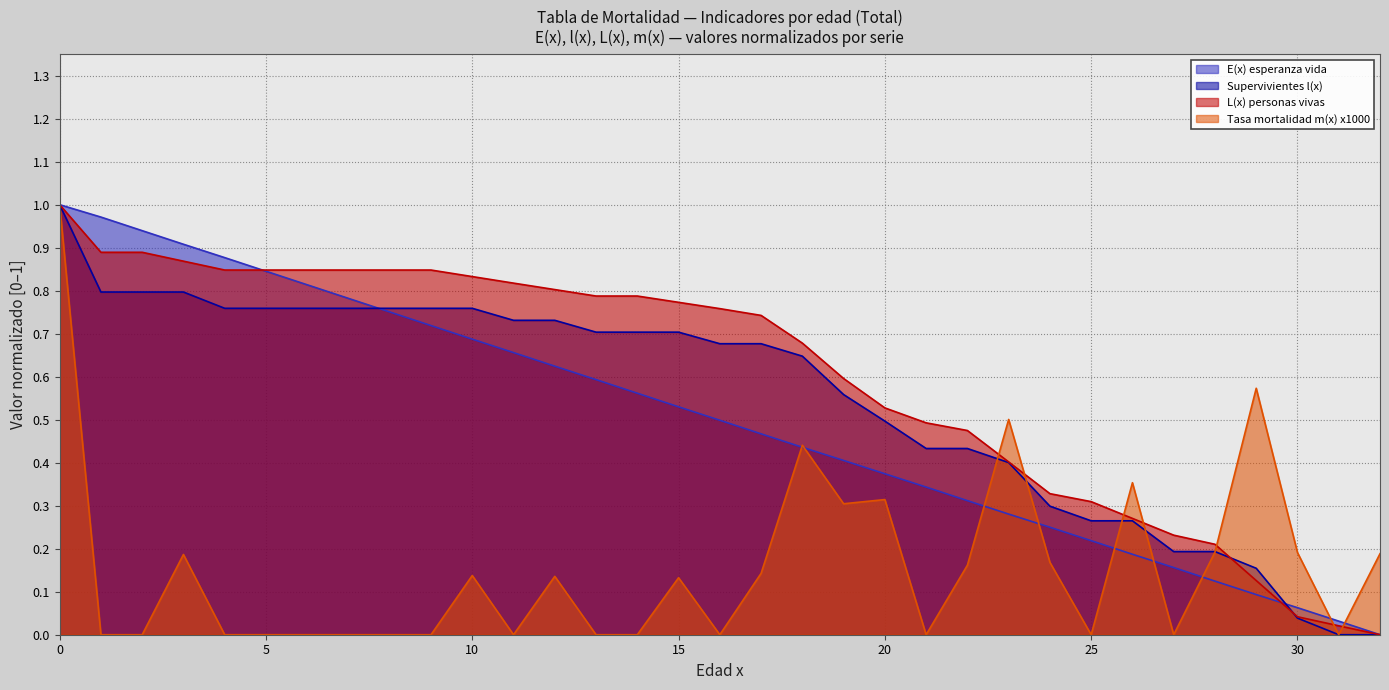

What is the sum of the T(x) anos teoricos values at 8 and 20?

1.1